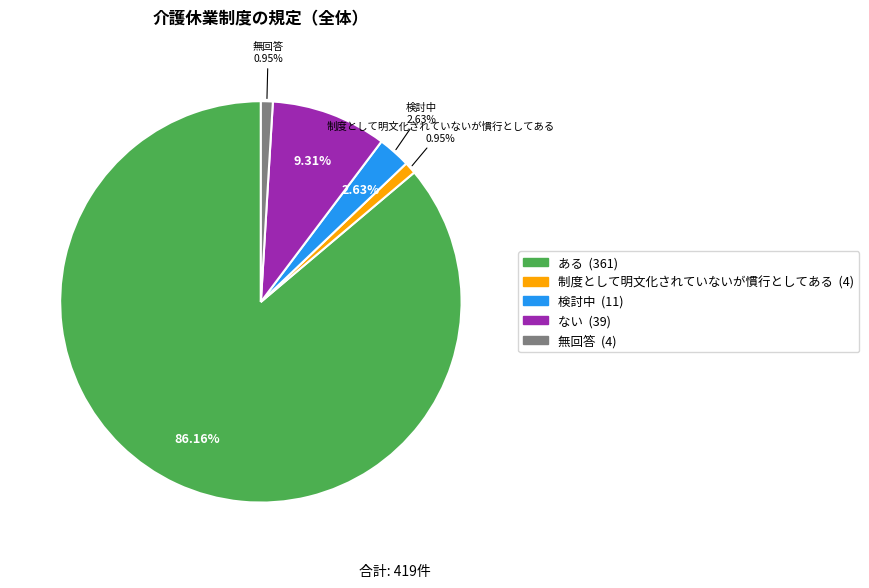

How much of the chart is everything except 9?

100.0%